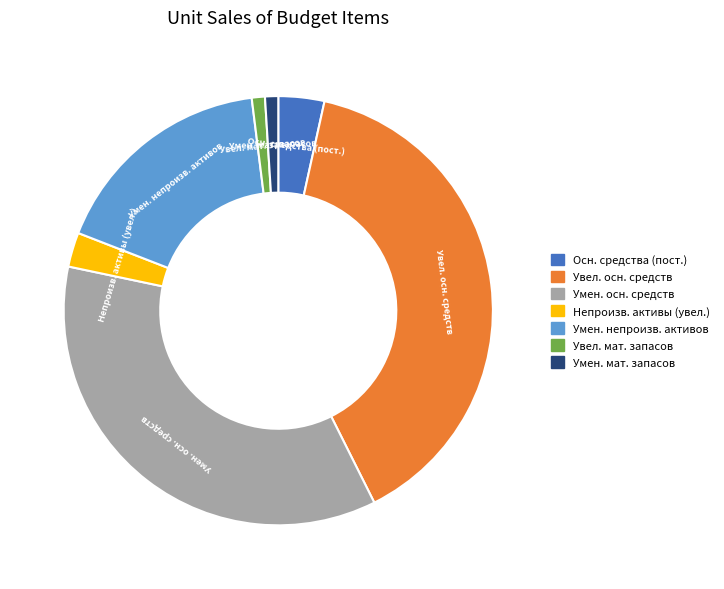

Is the sum of Умен. осн. средств and Умен. непроизв. активов greater than half?

Yes